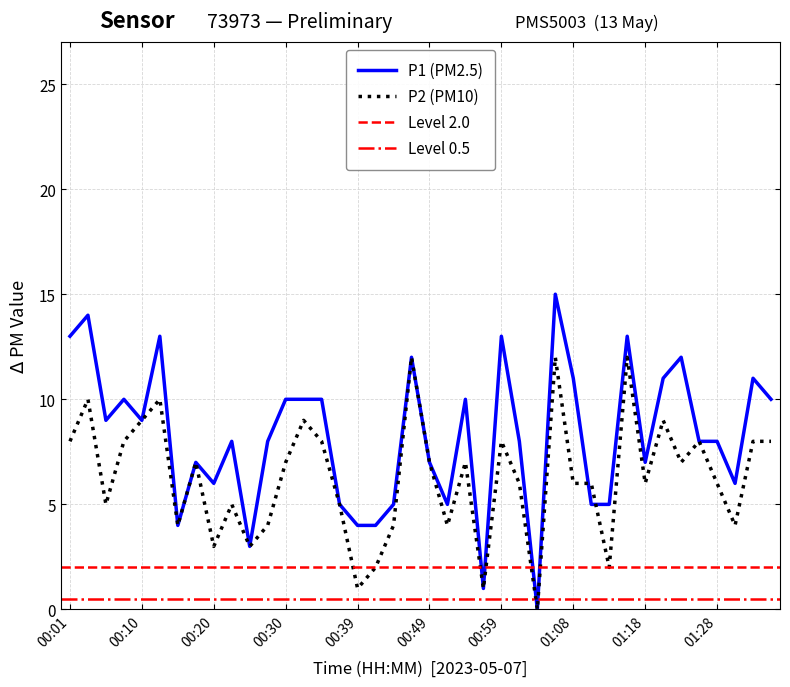

What is the spread (max minus min) of values at 01:16?

1